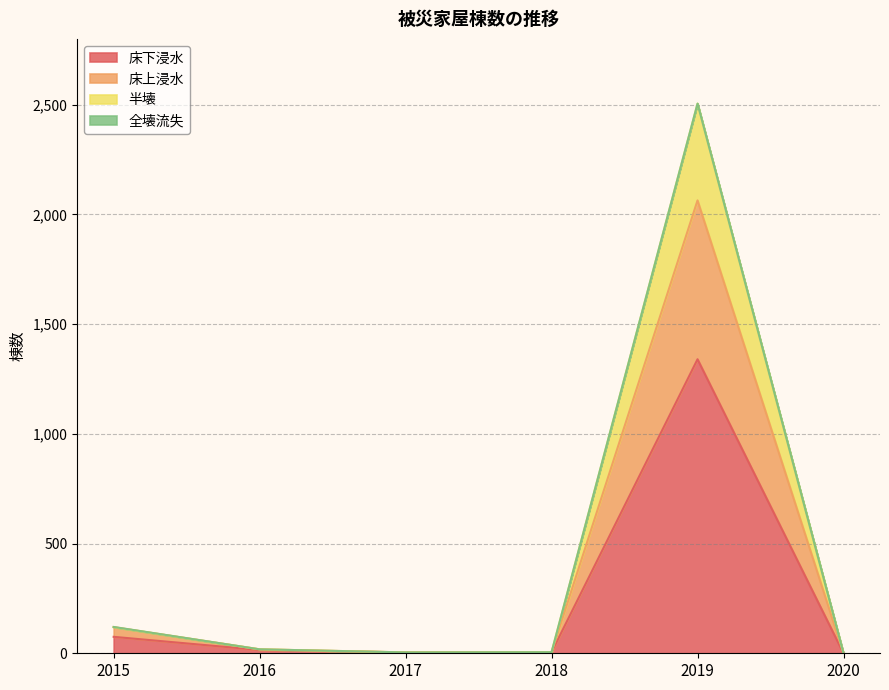

At which label does 床下浸水 reach its peak?

2019